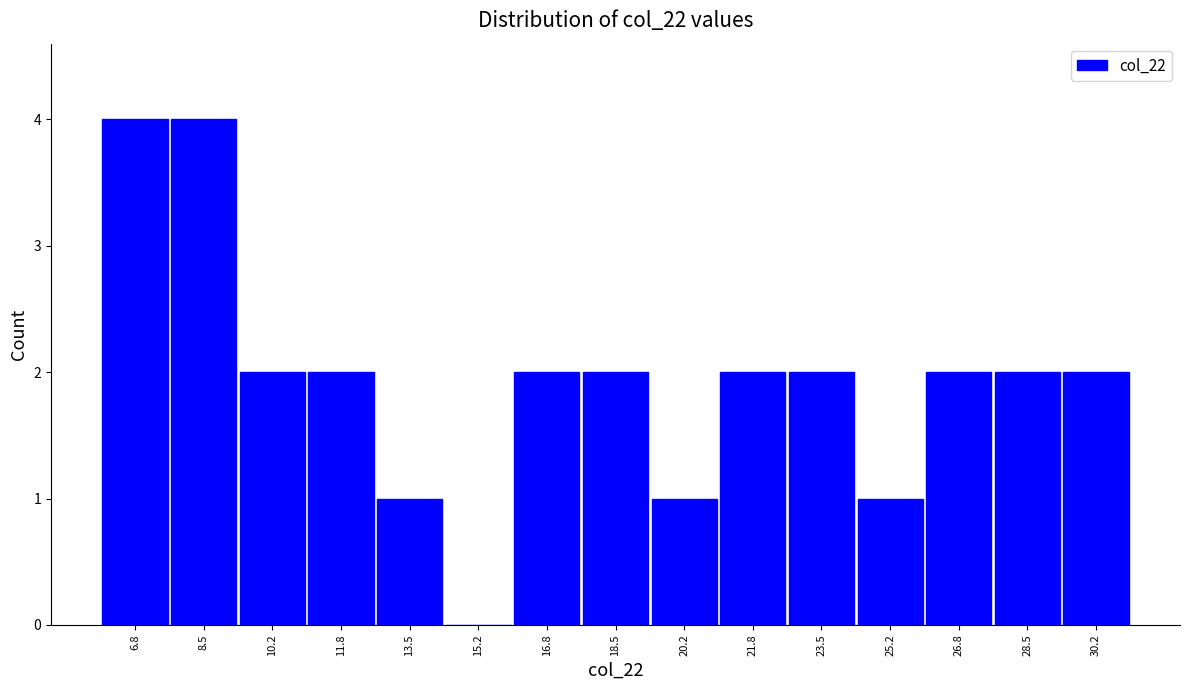

Reading left to right, transcribe this chart: for each bar, give the range it covers on the x-axis and its height. Neither the bar edges nor the heights are printed on the chart, so give them approximately, as read against the axes.

6.0 to 7.6: 4
7.6 to 9.4: 4
9.4 to 11.0: 2
11.0 to 12.6: 2
12.6 to 14.4: 1
14.4 to 16.0: 0
16.0 to 17.6: 2
17.6 to 19.4: 2
19.4 to 21.0: 1
21.0 to 22.6: 2
22.6 to 24.4: 2
24.4 to 26.0: 1
26.0 to 27.6: 2
27.6 to 29.4: 2
29.4 to 31.0: 2